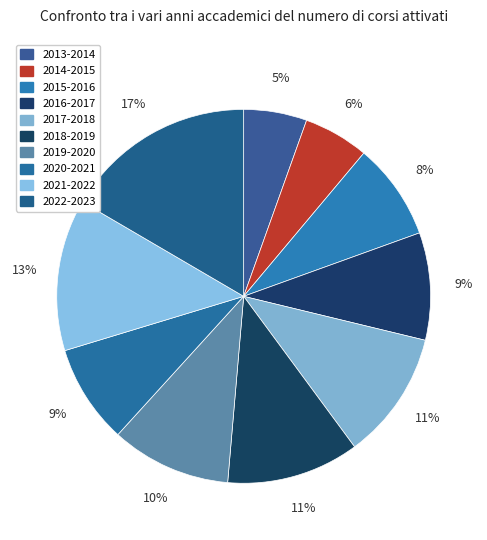

How many slices are in this pie chart?

10